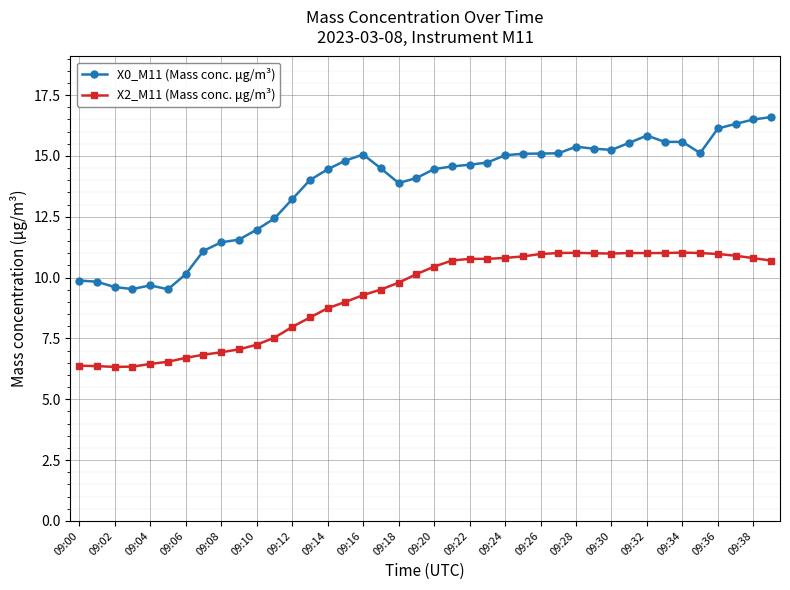

Which series has the largest total across all categories?

X0_M11 (Mass conc. μg/m³)